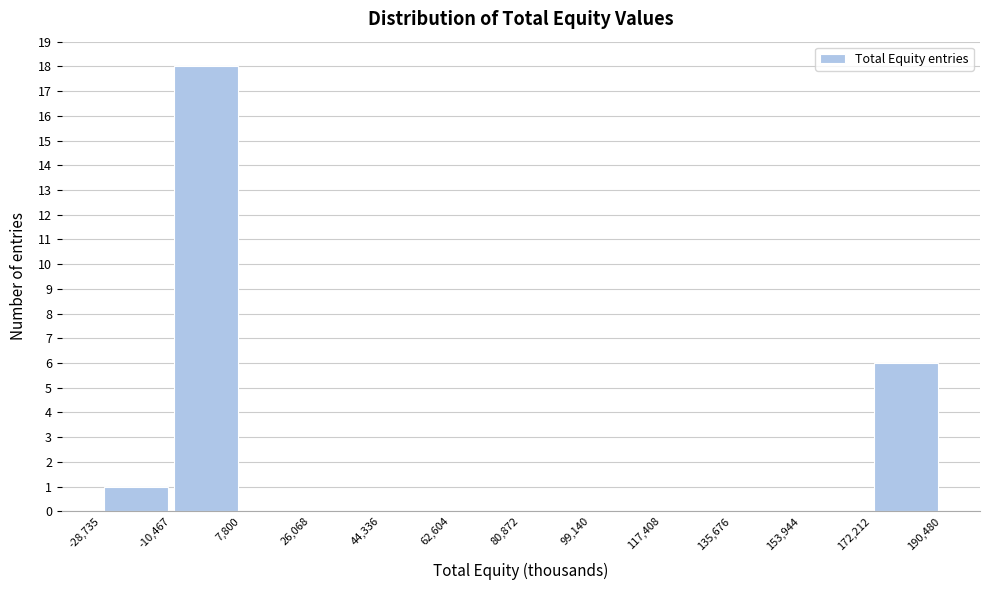

What is the height of the bar covering -28,735 to -10,467 on the x-axis? The values are not printed on the chart, so give them approximately, as read against the axis.

1